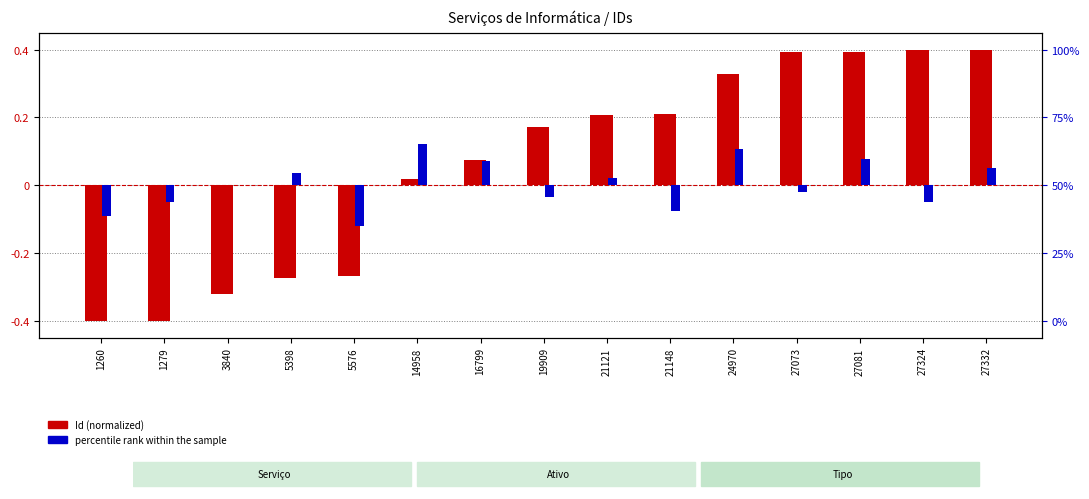

How many data points in percentile rank within the sample are above 0?

7